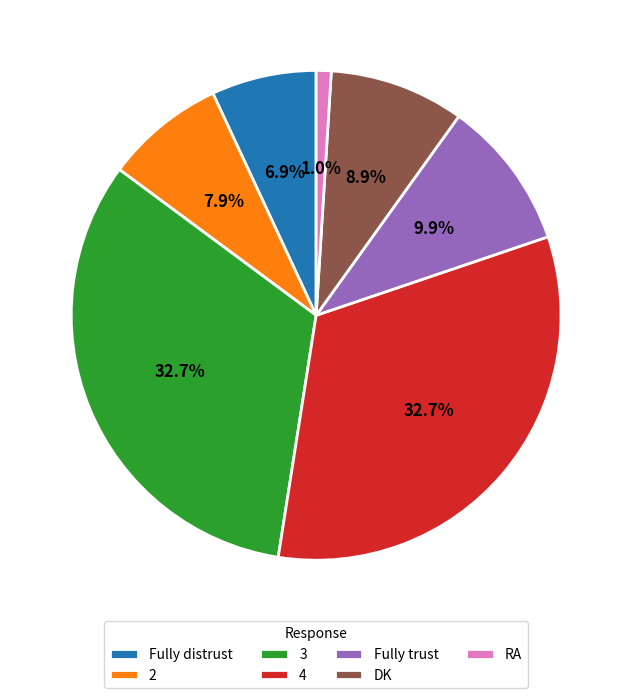

To the nearest percent, what is the difference between the Fully distrust and Fully trust slice percentages?

3%